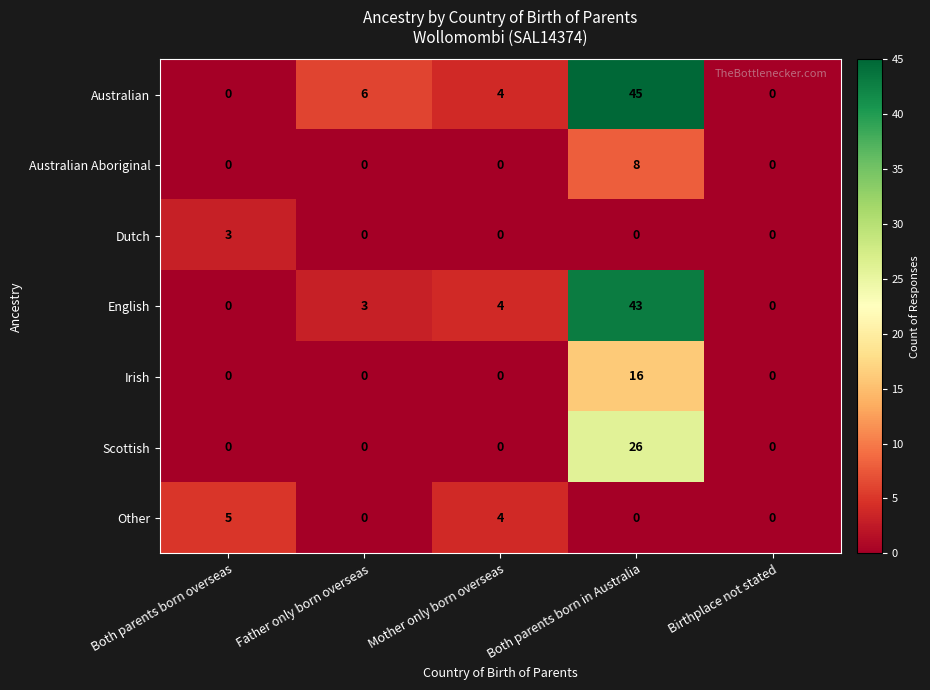

Is it true that Australian equals 6 at Father only born overseas?

True